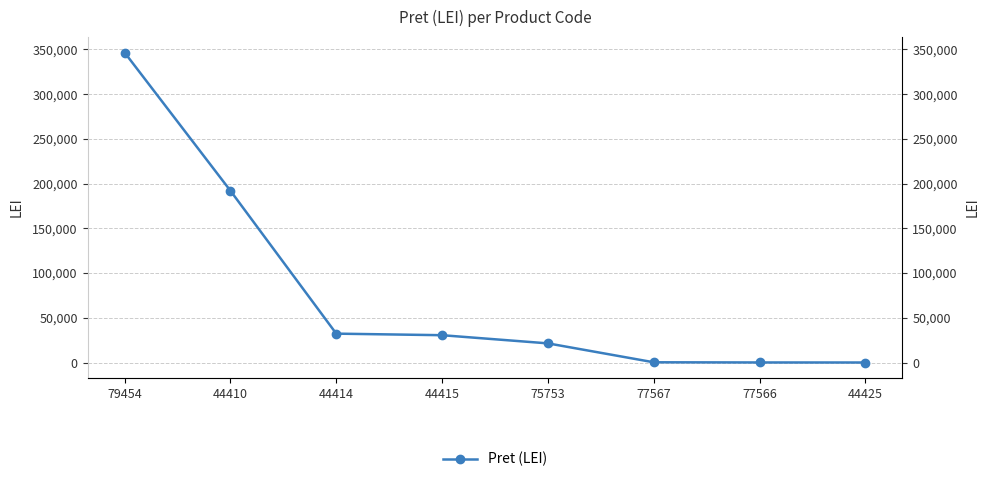

List the labels in order of value, largest first.

79454, 44410, 44414, 44415, 75753, 77567, 77566, 44425